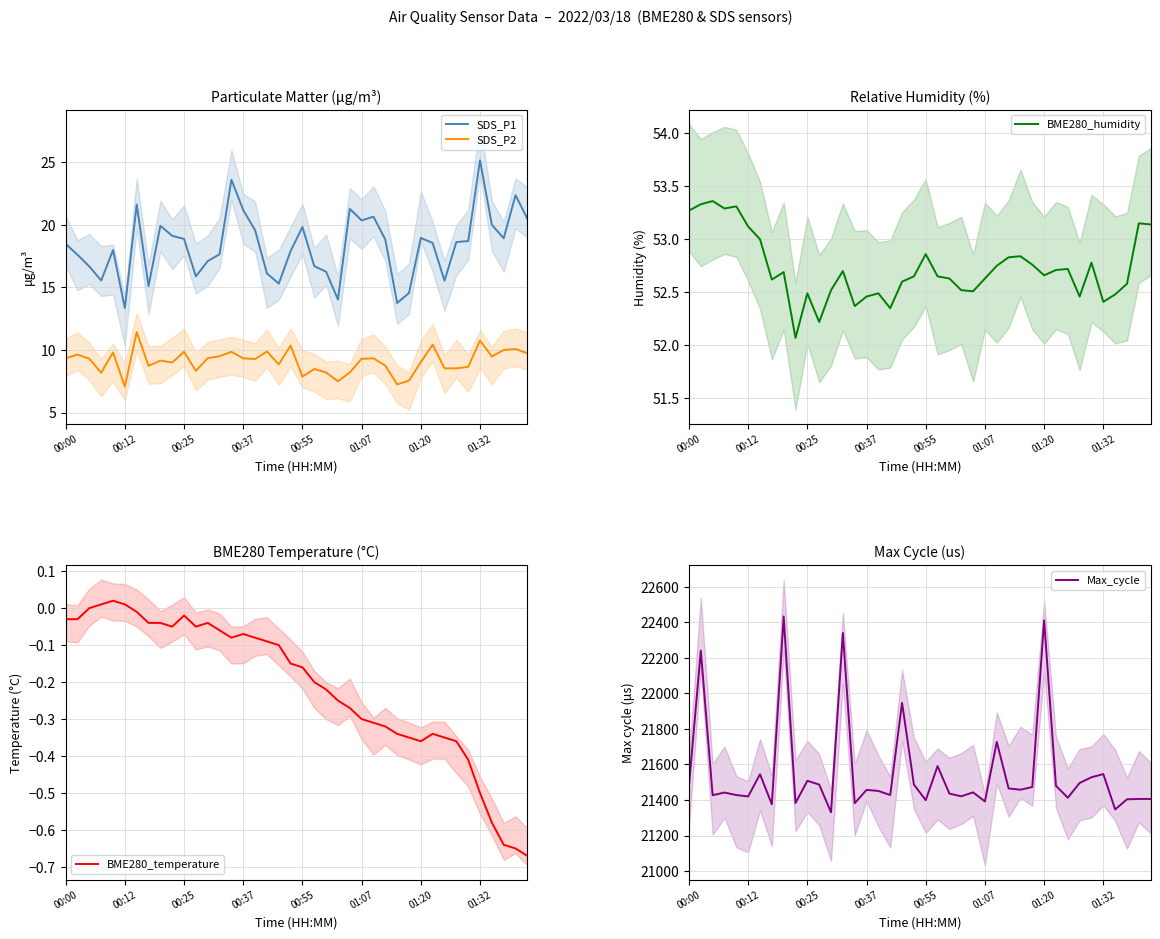

True or false: SDS_P2 and SDS_P1 cross at least once.

False